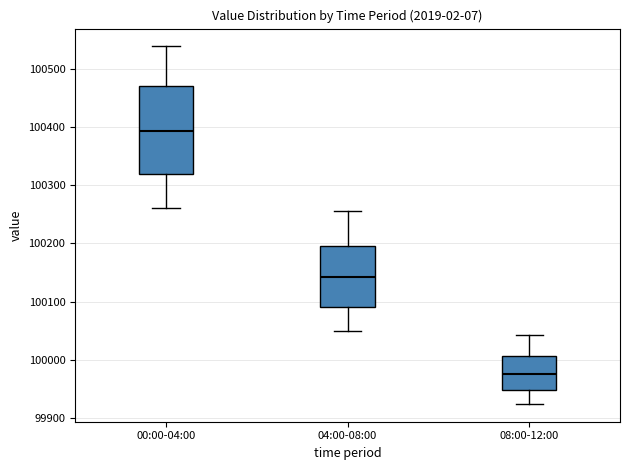

Which box is the tallest, from its lower edge to its upper edge?

00:00-04:00